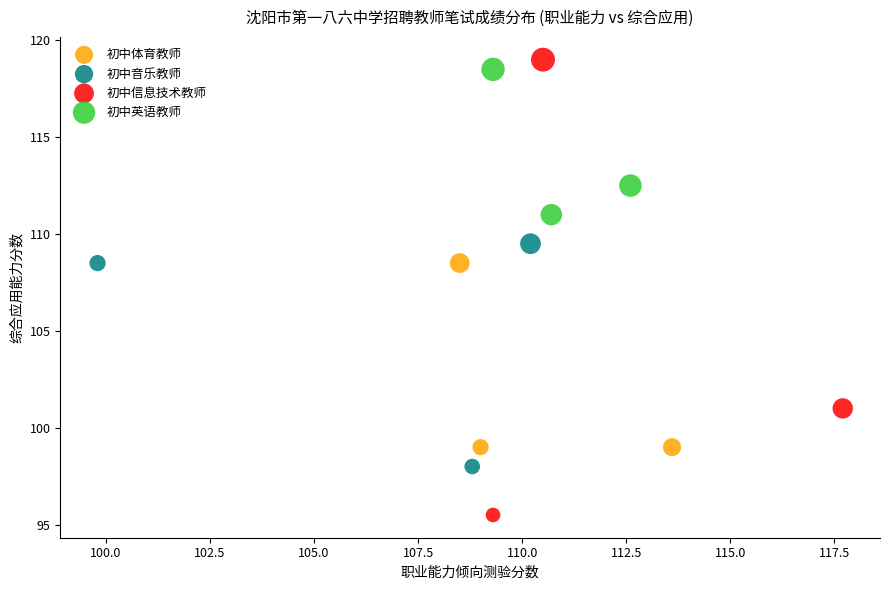

Which series has the largest Y range (max minus min)?

初中信息技术教师